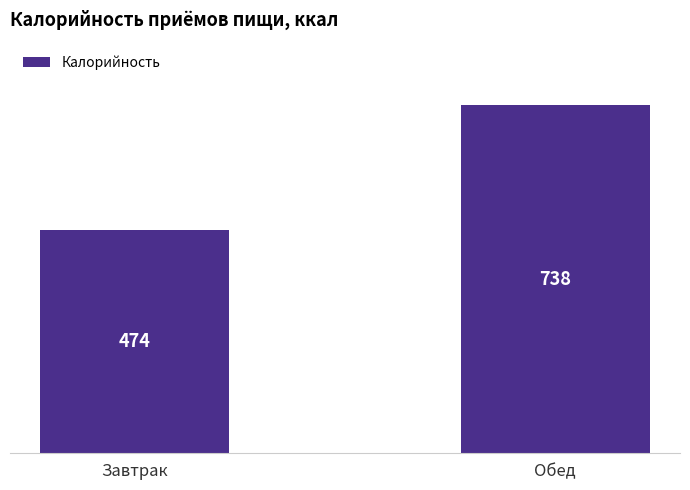

How many values are below 738?

1